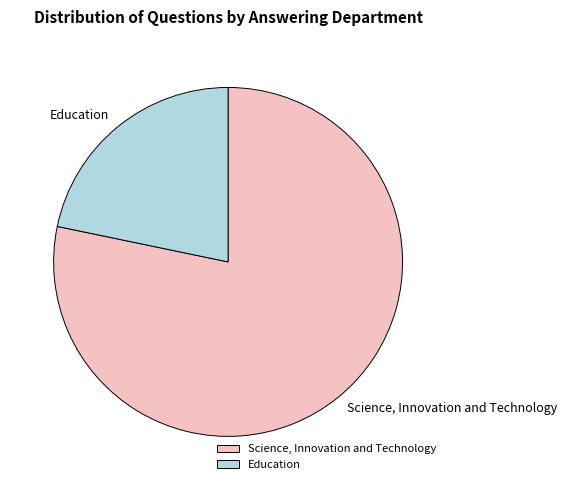

Is the sum of Science, Innovation and Technology and Education greater than half?

Yes